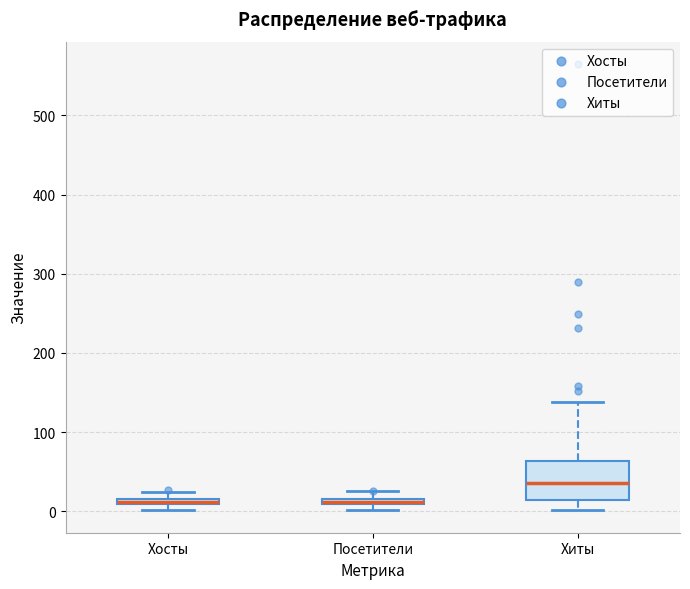

Where is the lower edge of the box for Хиты on the y-axis? The values are not printed on the chart, so give them approximately, as read against the axis.

10